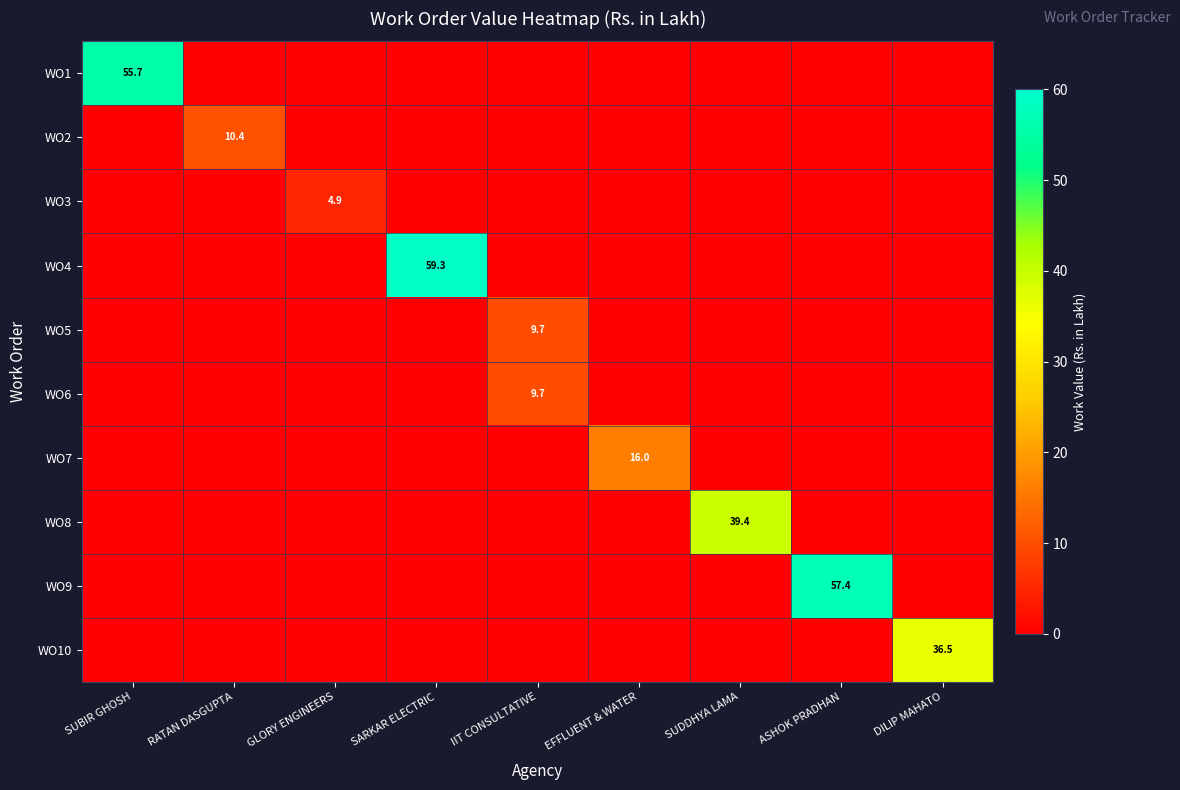

Is it true that WO10 equals 36.5 at DILIP MAHATO?

True